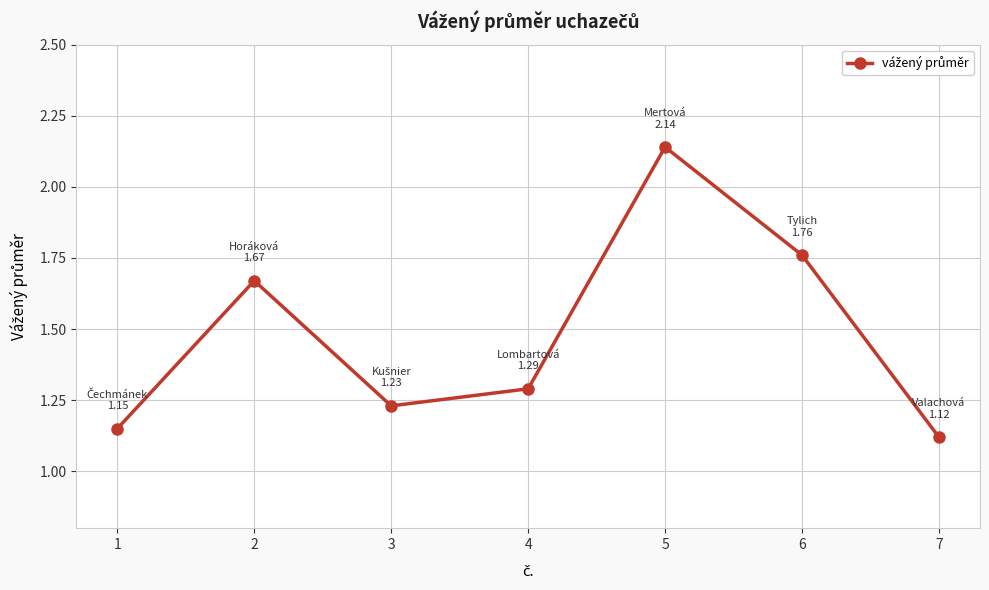

Rank the categories by value from lowest to highest.

7, 1, 3, 4, 2, 6, 5